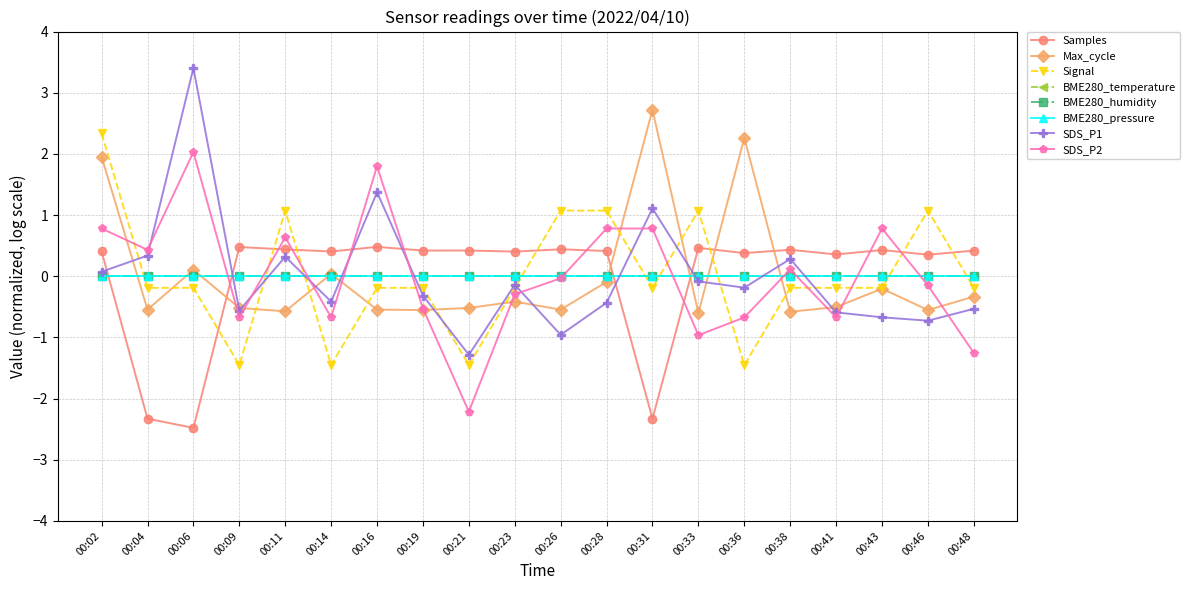

Between which two adjacent categories do Samples and SDS_P1 first intersect?

00:02 and 00:04